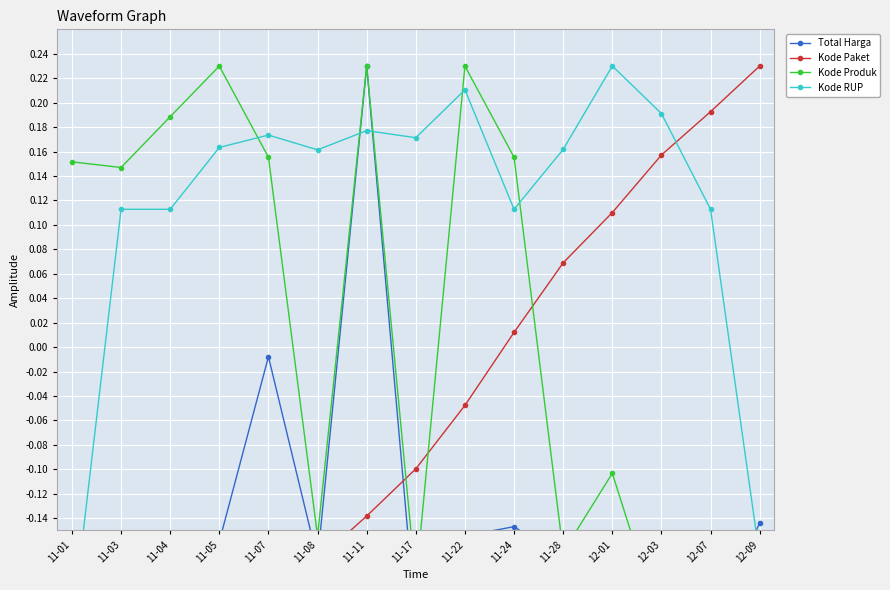

Which series ends up on top after the final intersection of Kode Paket and Kode Produk?

Kode Paket